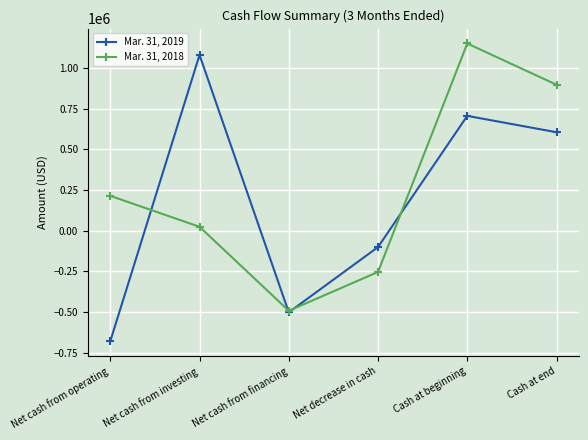

What is the greatest value displayed?

1152569